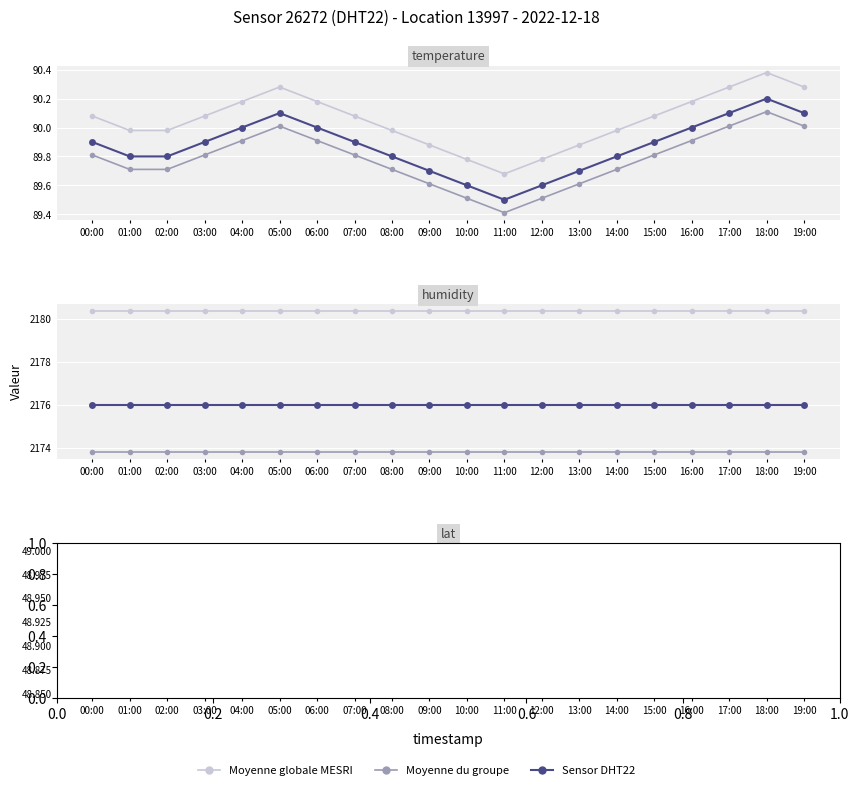

Which category has the lowest value in the Sensor temperature series?

11:00